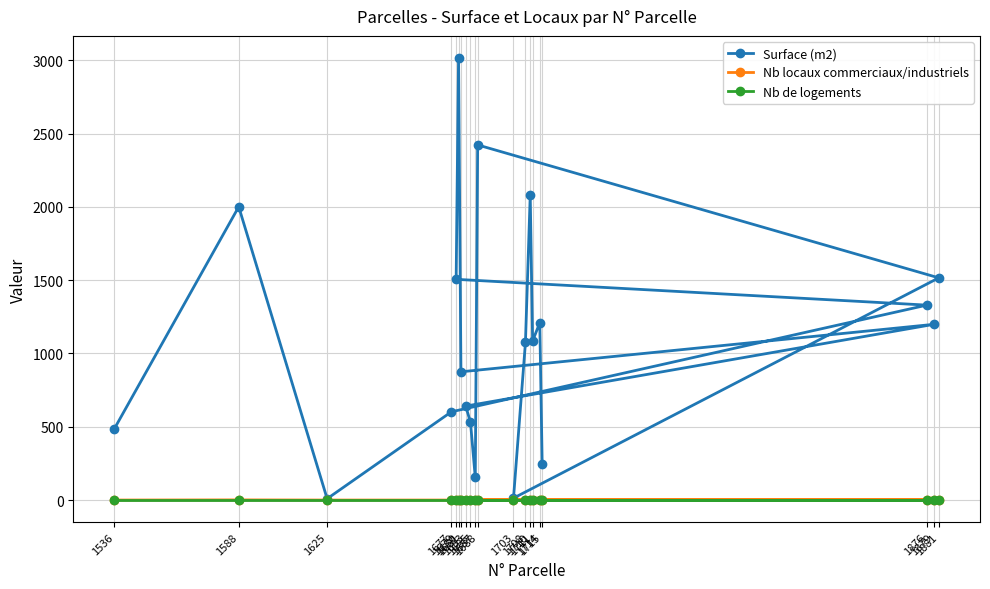

What position from the left is 1710?

17